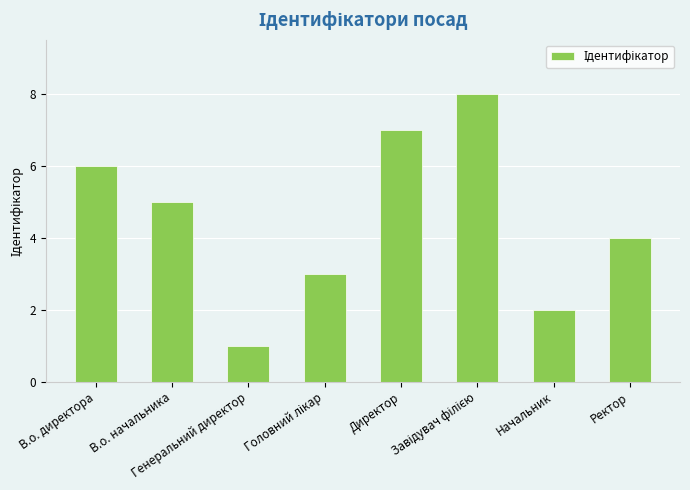

What is the sum of all values?

36